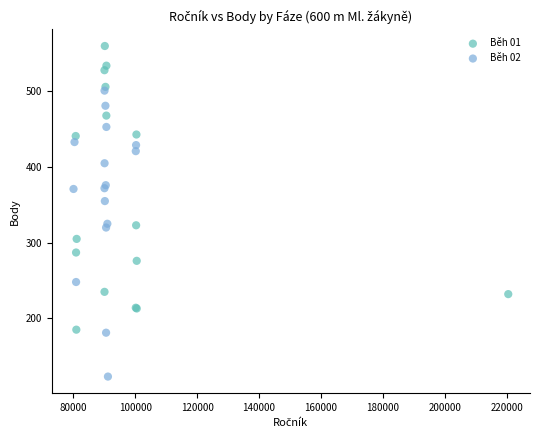

Which series reaches the maximum Y coordinate?

Běh 01